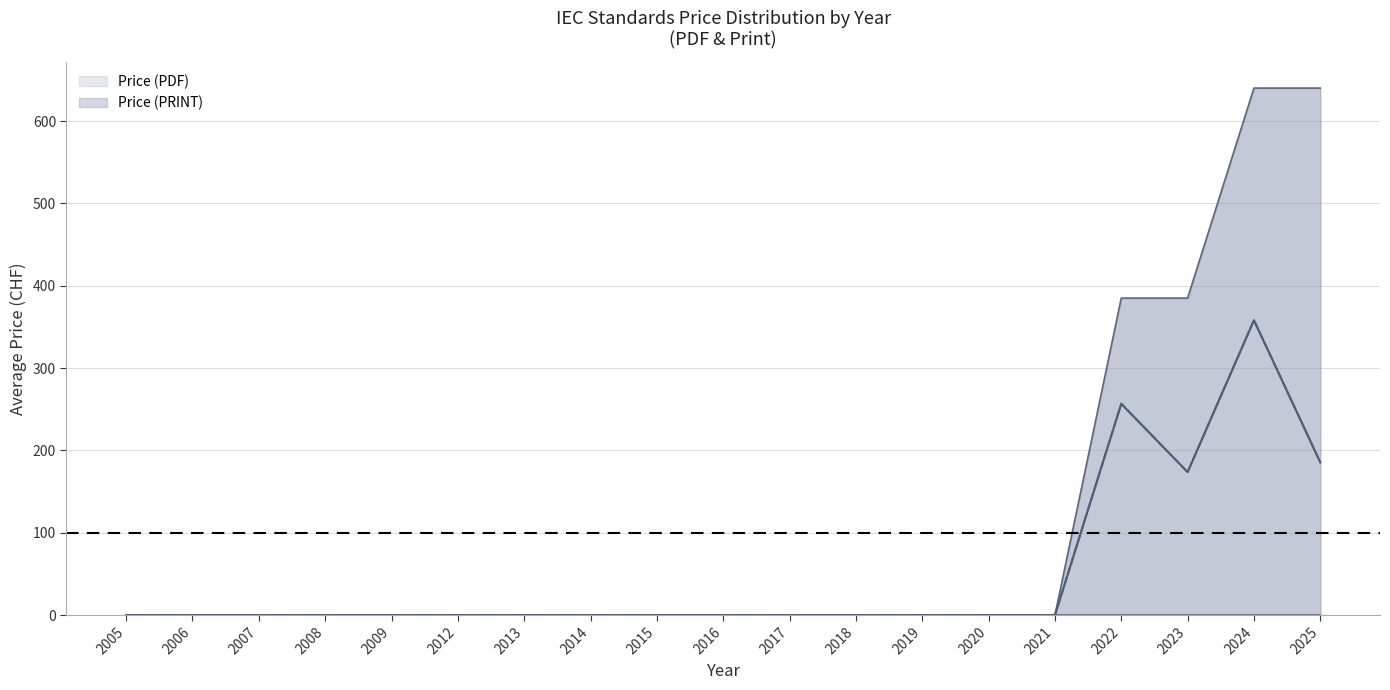

The value of Price (PDF) at 2025 is 640. True or false?

True